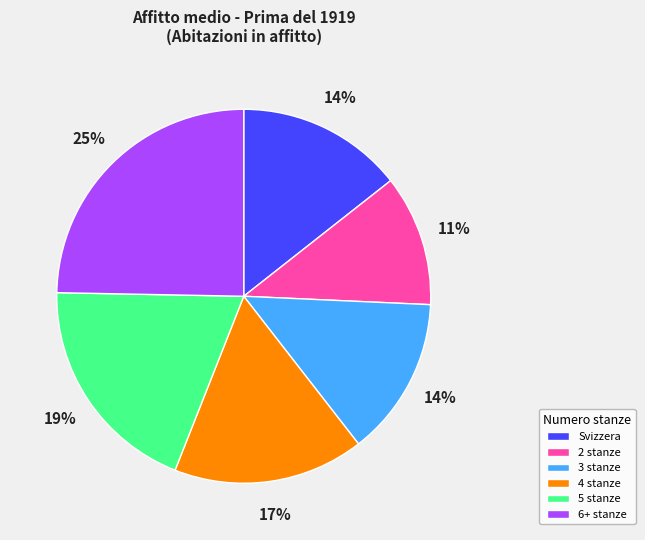

Which has a higher value, 2 stanze or 5 stanze?

5 stanze